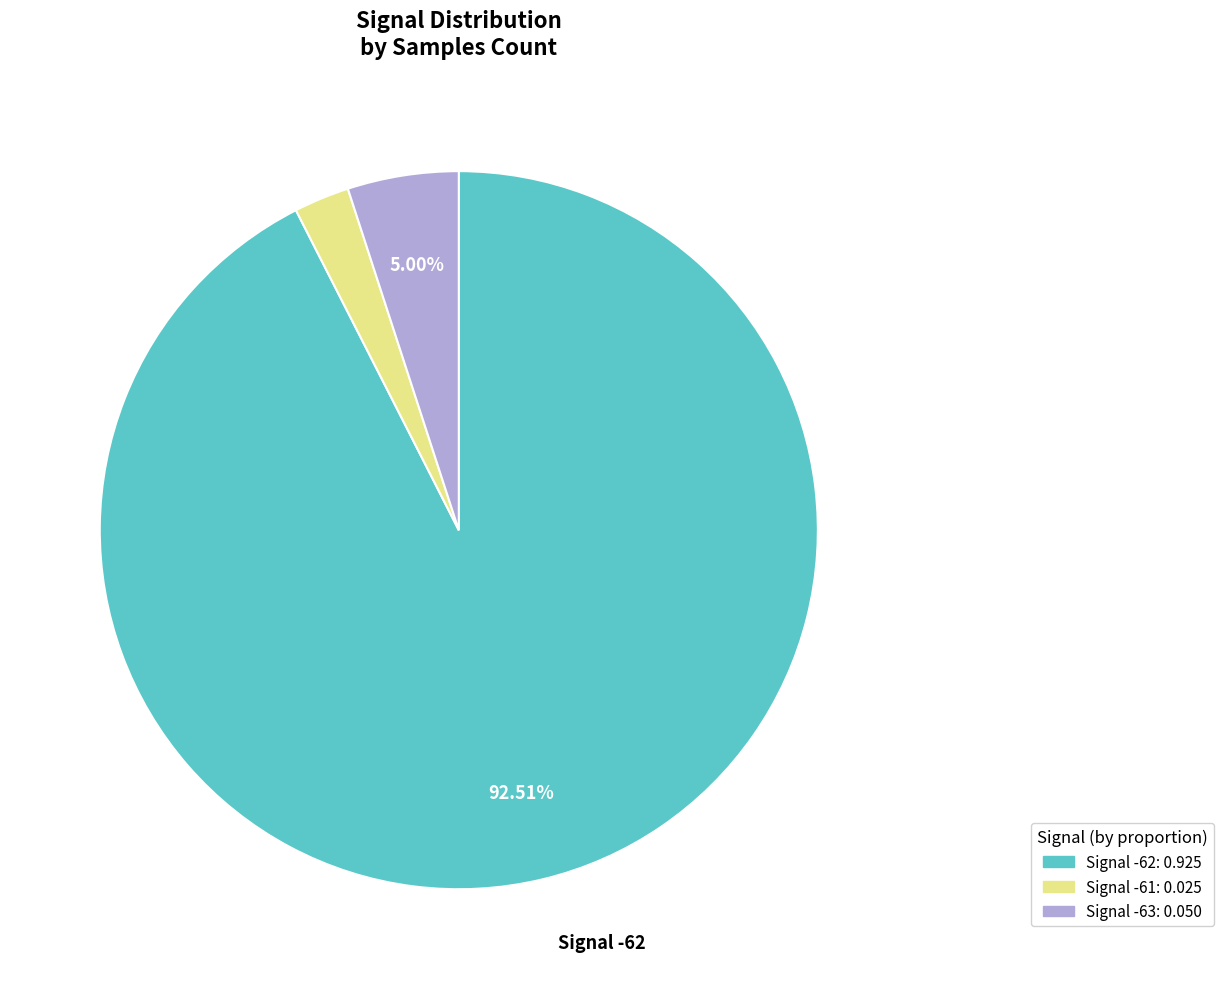

Count the number of slices in the pie.

3